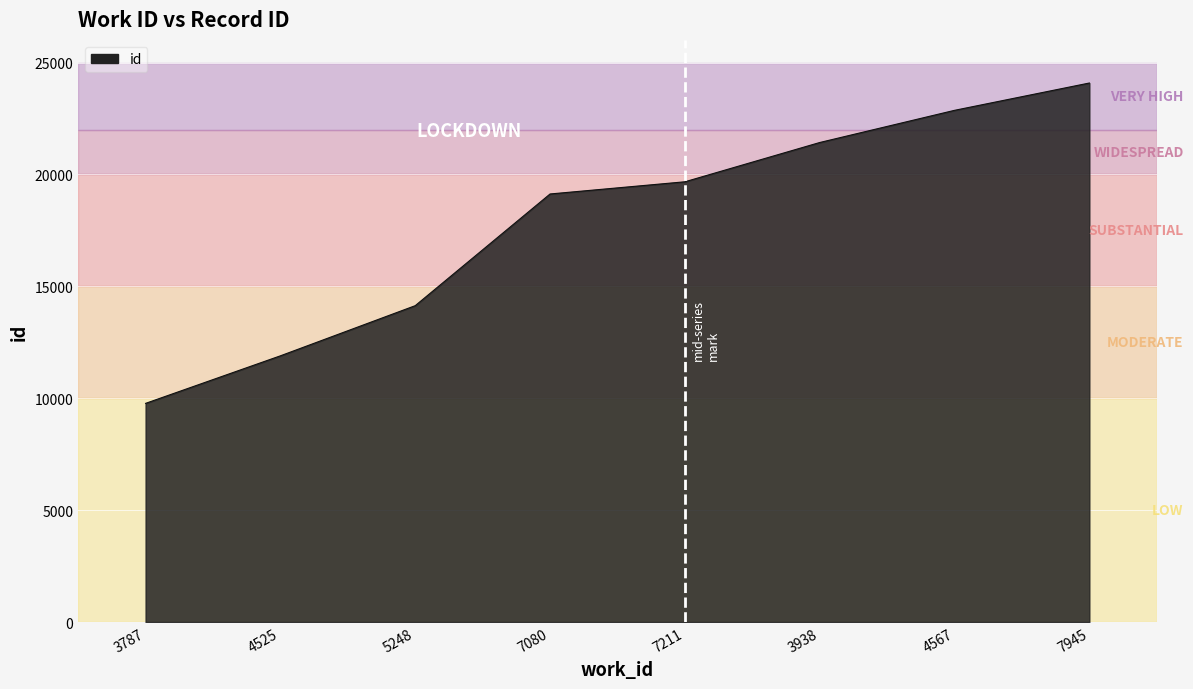

Which category has the highest value across all series?

7945